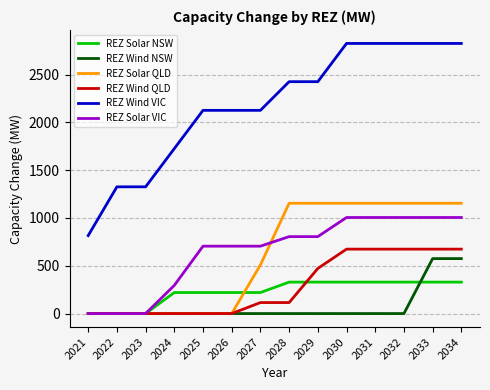

What is the greatest value displayed?

2826